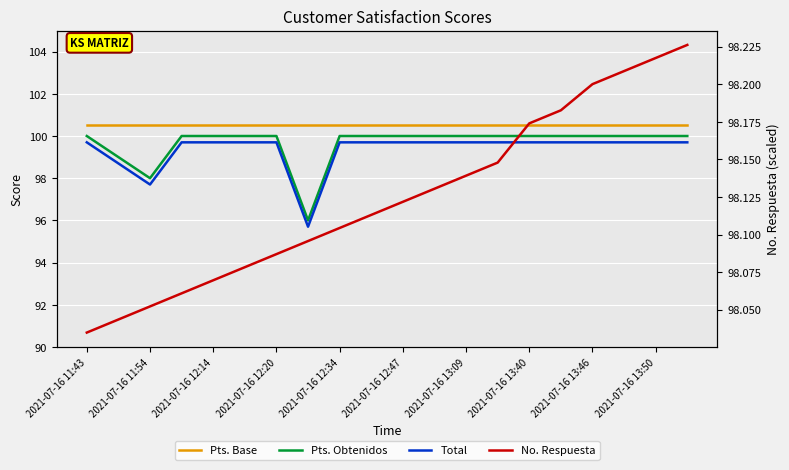

Does the chart display data point markers on the line(s)?

No